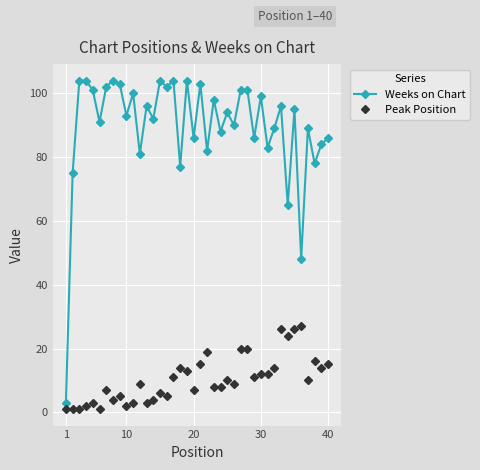

What is the greatest value displayed?

104